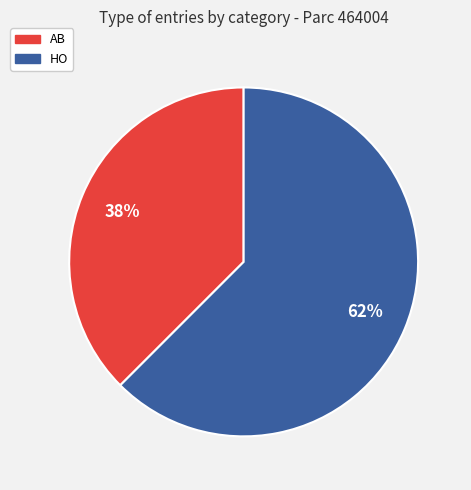

The HO slice represents 71% of the pie. True or false?

False